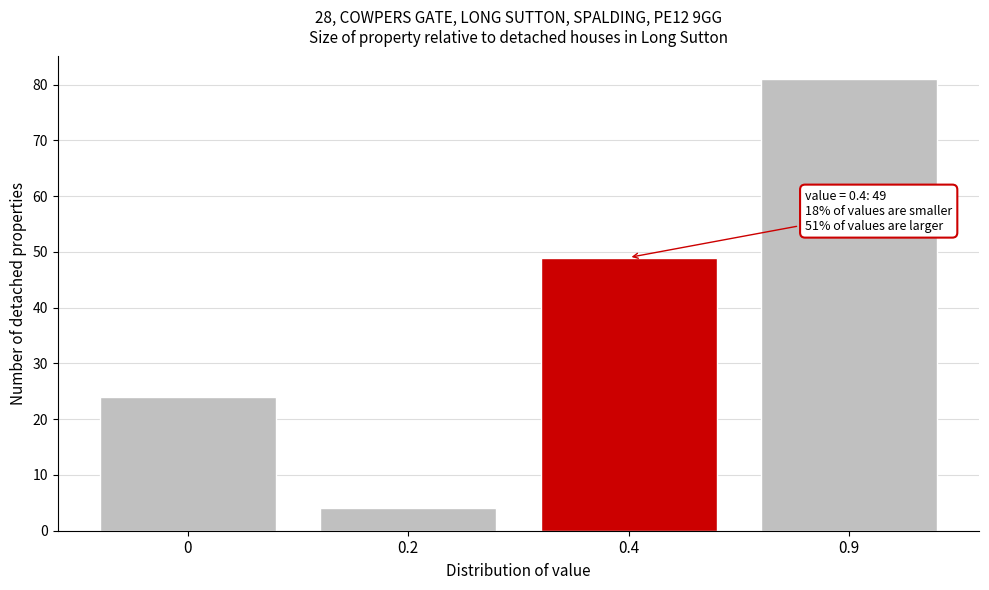

Reading left to right, extract all data points from this chart.

24	4	49	81